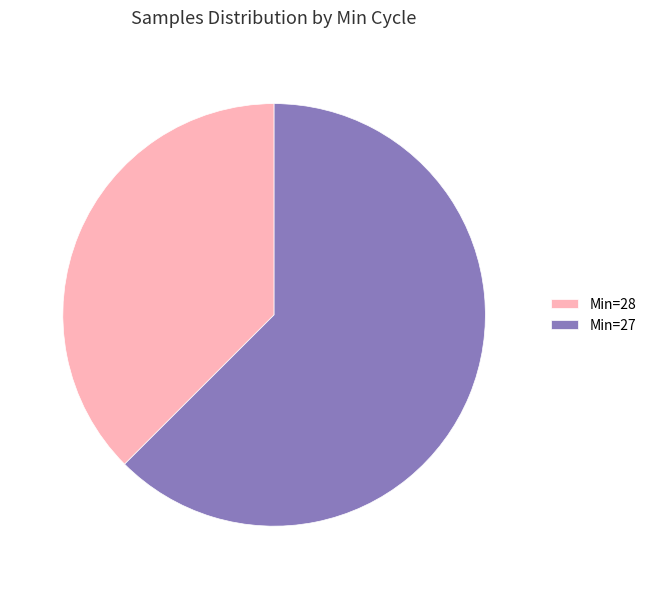

Is it true that Min=27 is 77% of the pie?

False